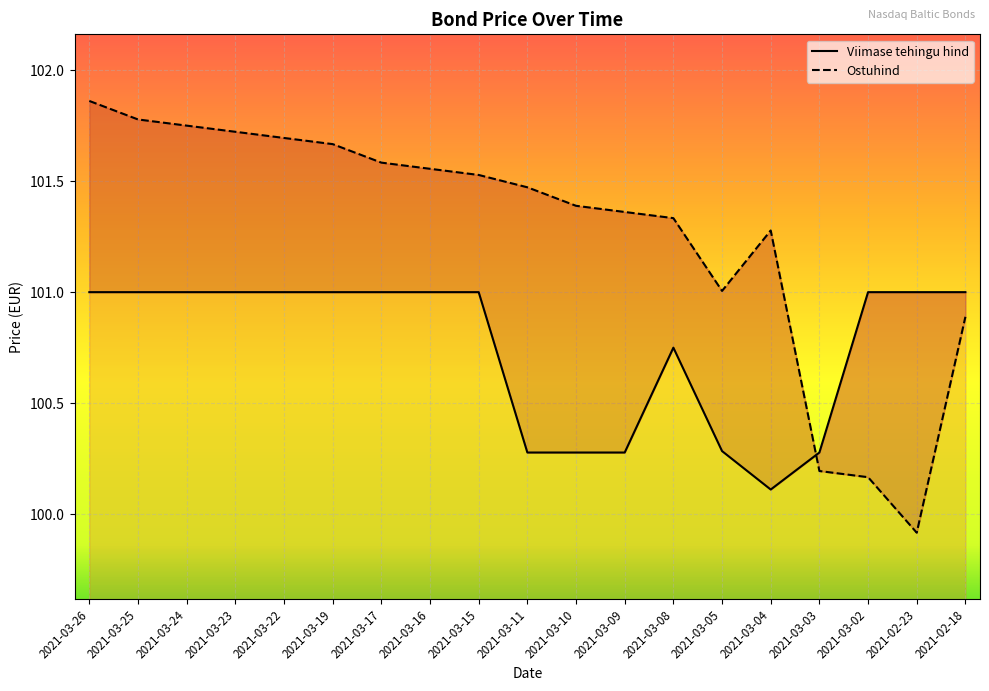

How many Viimase tehingu hind values are between 100 and 101?

19